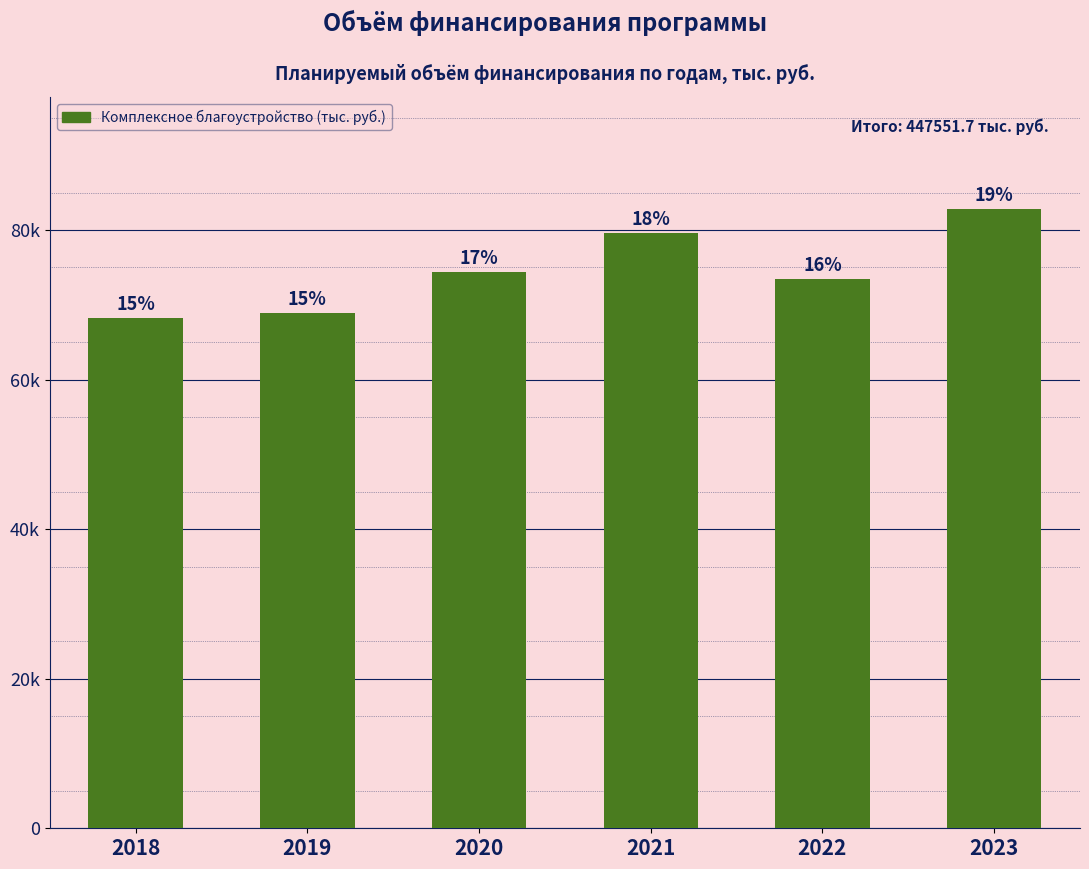

Are the bars horizontal?

No